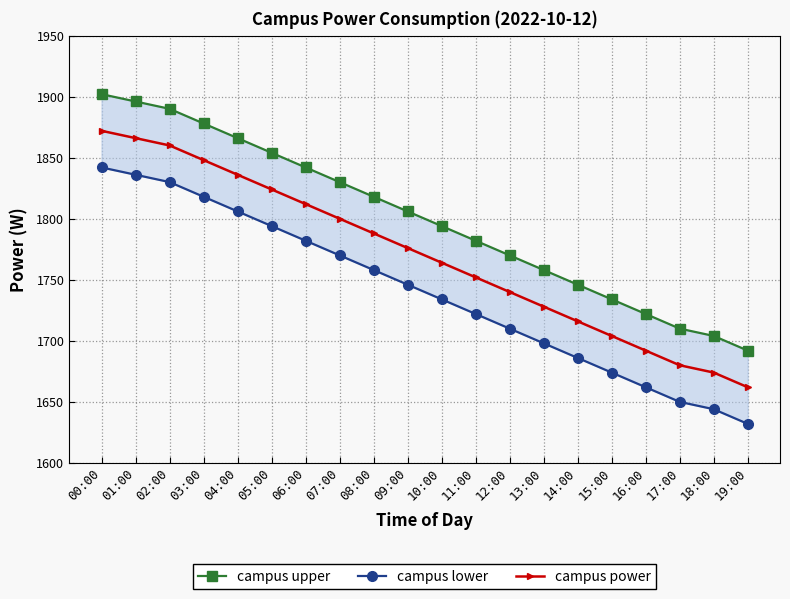

True or false: campus upper and campus power intersect in this chart.

False